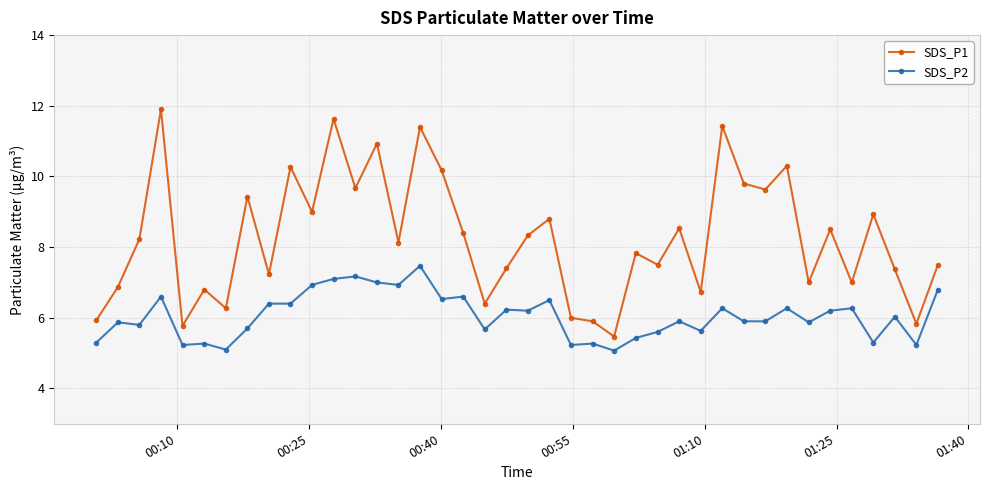

How many lines are shown in the chart?

2